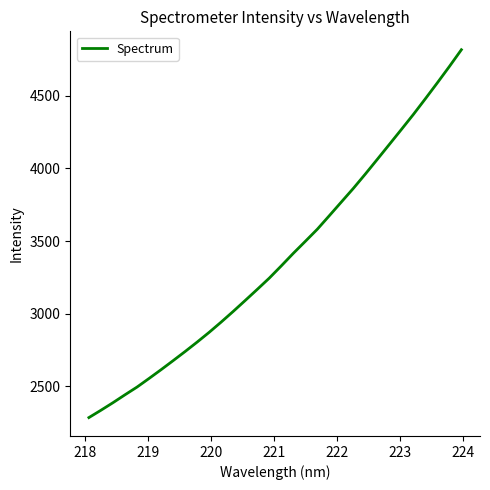

How many lines are shown in the chart?

1